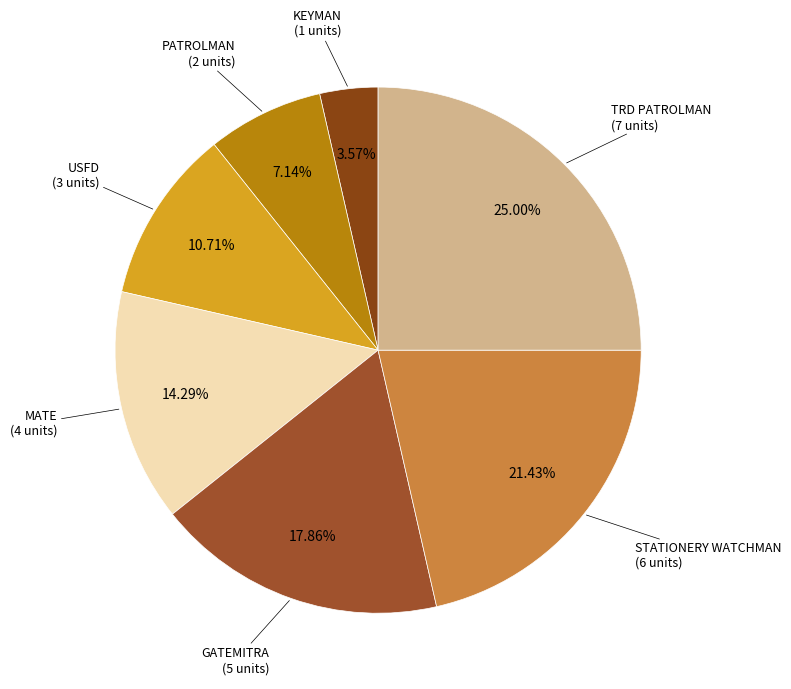

Does any single category account for the majority?

No